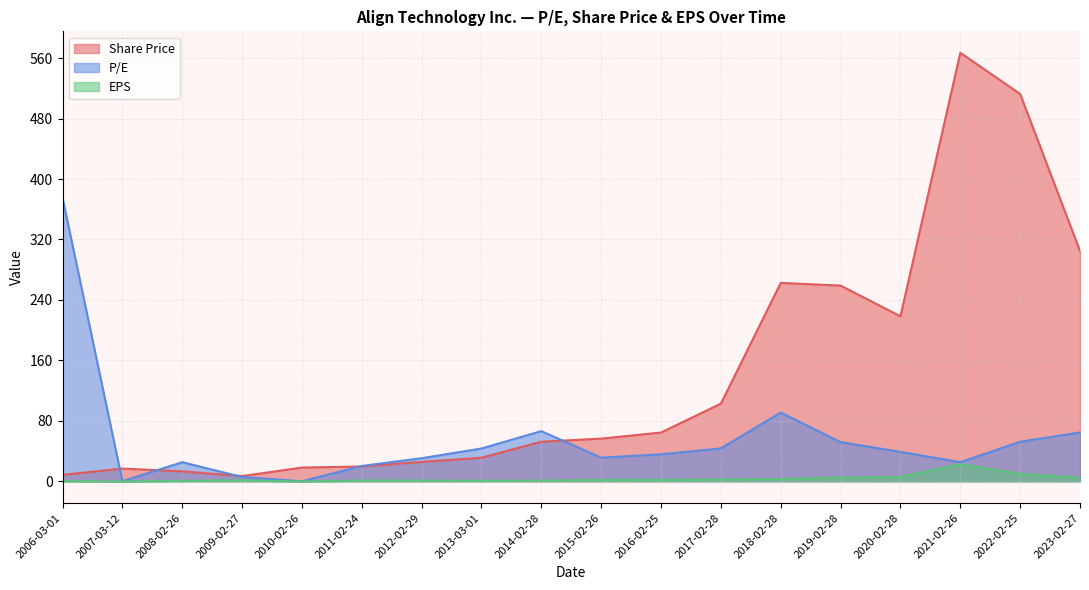

True or false: EPS and Share Price intersect in this chart.

False